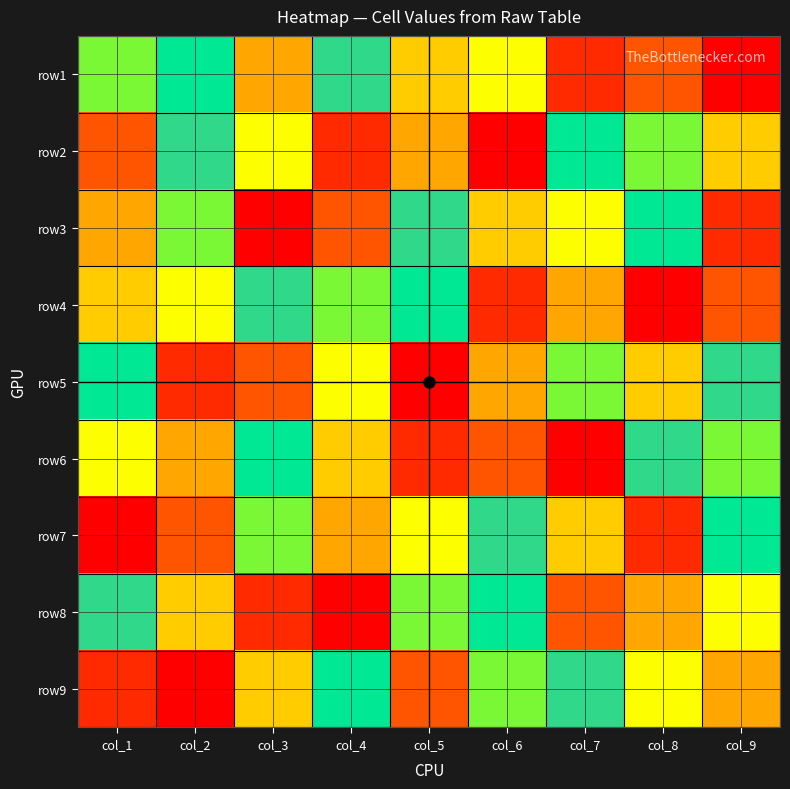

Reading left to right, transcribe all the data shown in this chart.

row1: col_1=6	col_2=7	col_3=4	col_4=8	col_5=9	col_6=5	col_7=2	col_8=3	col_9=1
row2: col_1=3	col_2=8	col_3=5	col_4=2	col_5=4	col_6=1	col_7=7	col_8=6	col_9=9
row3: col_1=4	col_2=6	col_3=1	col_4=3	col_5=8	col_6=9	col_7=5	col_8=7	col_9=2
row4: col_1=9	col_2=5	col_3=8	col_4=6	col_5=7	col_6=2	col_7=4	col_8=1	col_9=3
row5: col_1=7	col_2=2	col_3=3	col_4=5	col_5=1	col_6=4	col_7=6	col_8=9	col_9=8
row6: col_1=5	col_2=4	col_3=7	col_4=9	col_5=2	col_6=3	col_7=1	col_8=8	col_9=6
row7: col_1=1	col_2=3	col_3=6	col_4=4	col_5=5	col_6=8	col_7=9	col_8=2	col_9=7
row8: col_1=8	col_2=9	col_3=2	col_4=1	col_5=6	col_6=7	col_7=3	col_8=4	col_9=5
row9: col_1=2	col_2=1	col_3=9	col_4=7	col_5=3	col_6=6	col_7=8	col_8=5	col_9=4